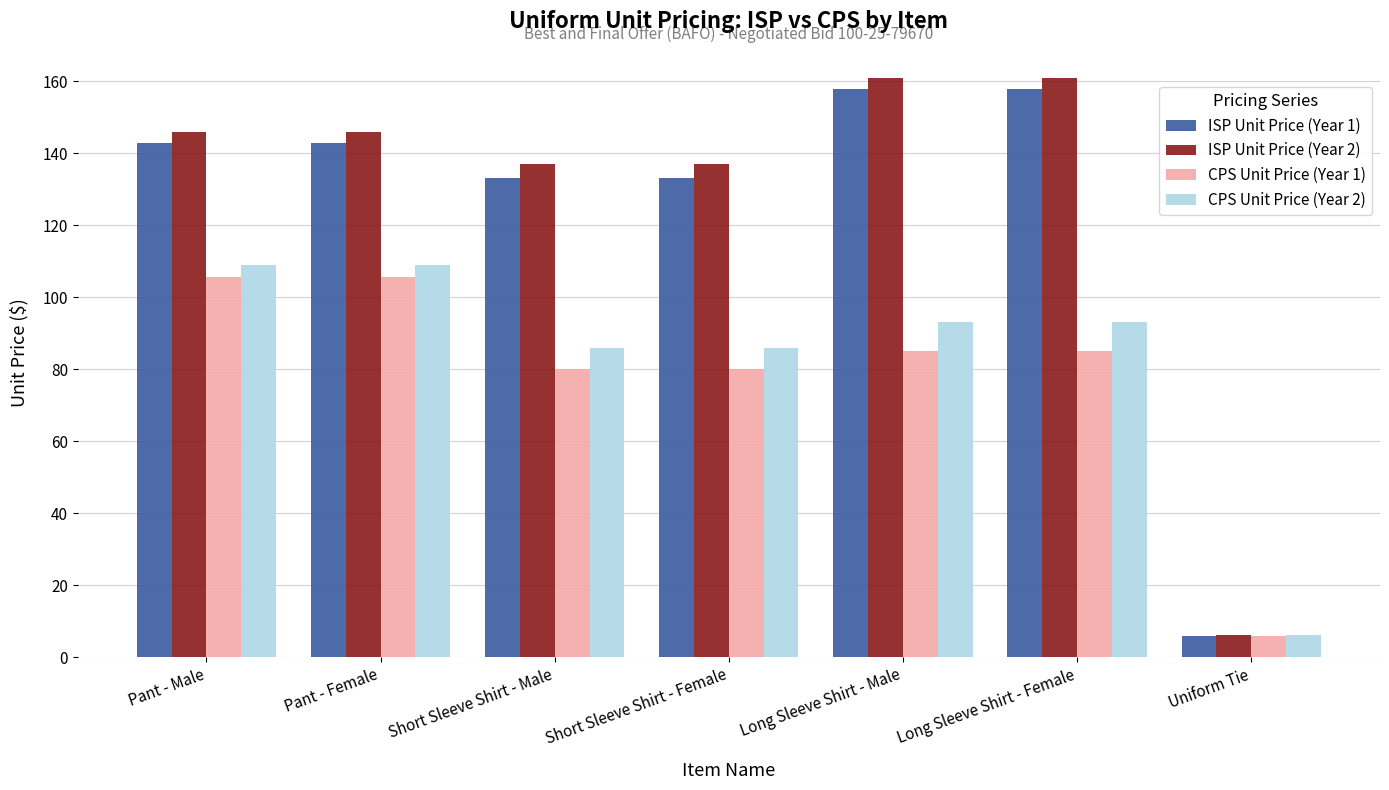

Reading right to left, list all the values displayed in this chart.

ISP Unit Price (Year 1): 5.8	157.9	157.9	133.1	133.1	143.0	143.0
ISP Unit Price (Year 2): 6.2	161.0	161.0	137.0	137.0	146.0	146.0
CPS Unit Price (Year 1): 5.8	85.0	85.0	80.0	80.0	105.7	105.7
CPS Unit Price (Year 2): 6.2	93.0	93.0	86.0	86.0	109.0	109.0